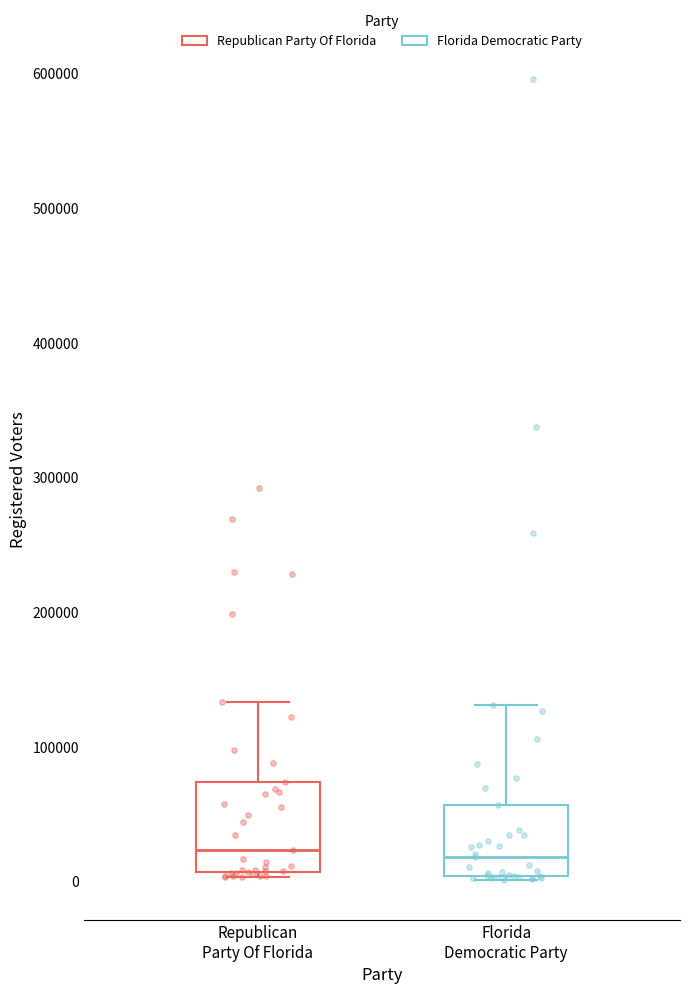

Reading left to right, read every box against the y-axis: the position of its median line, the range the box covers, and the ends of its whiskers. The values are not printed on the chart, so give them approximately, as read against the axis.

Republican Party Of Florida: median 20000, box 10000 to 70000, whiskers 0 to 130000
Florida Democratic Party: median 20000, box 0 to 60000, whiskers 0 to 130000